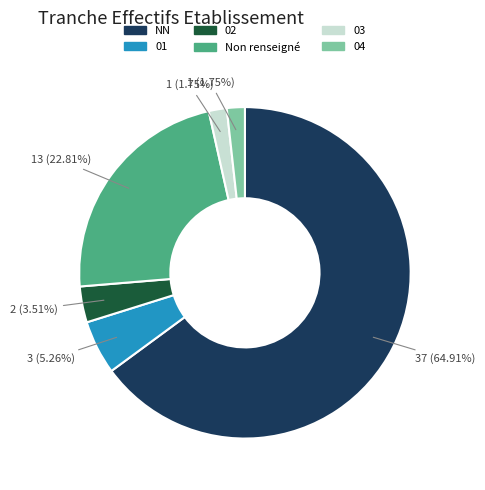

Does any single category account for the majority?

Yes